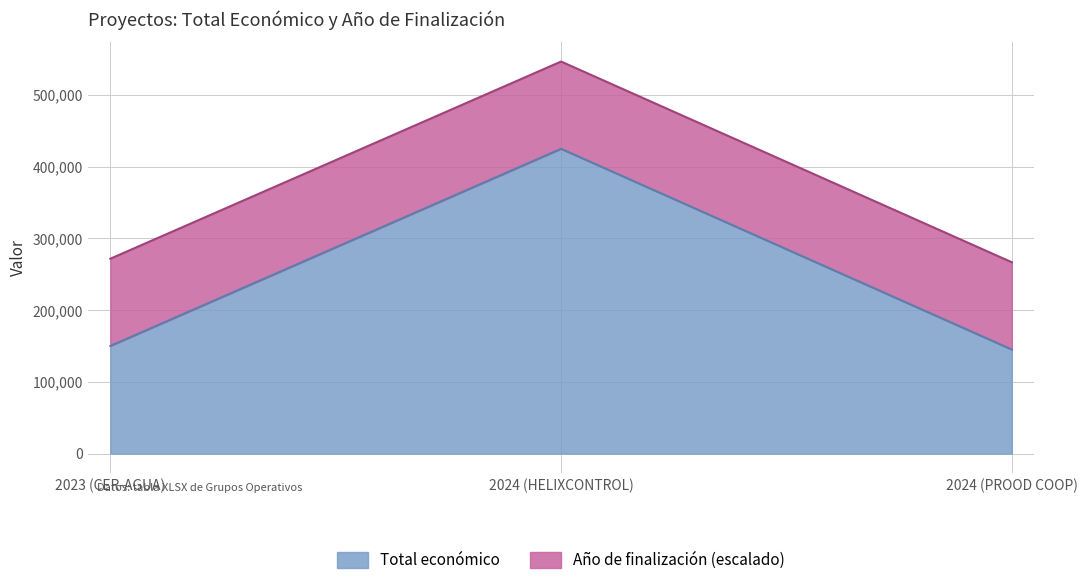

The value of Total económico at 2023 (CER-AGUA) is 150000. True or false?

True